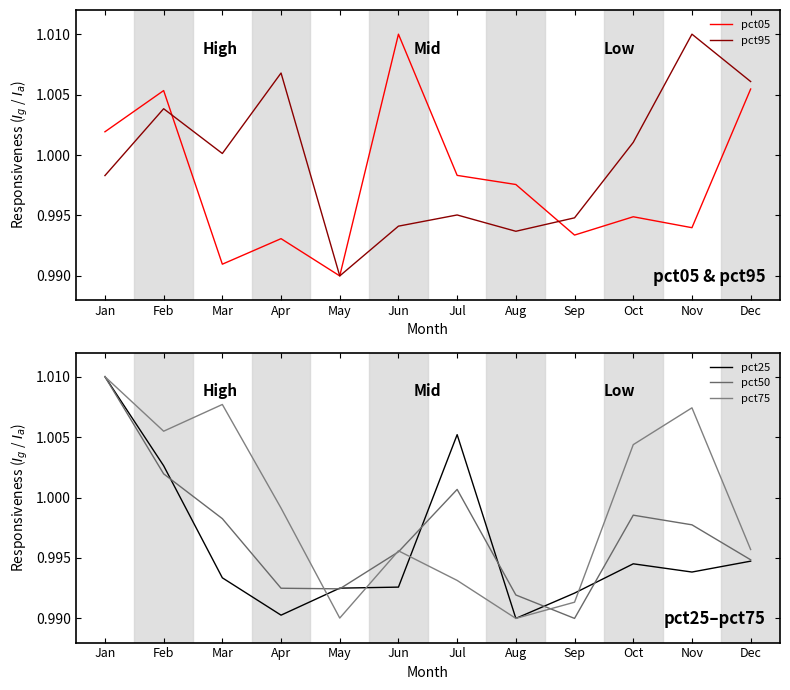

Where do pct95 and pct25 first cross each other?

Jan and Feb